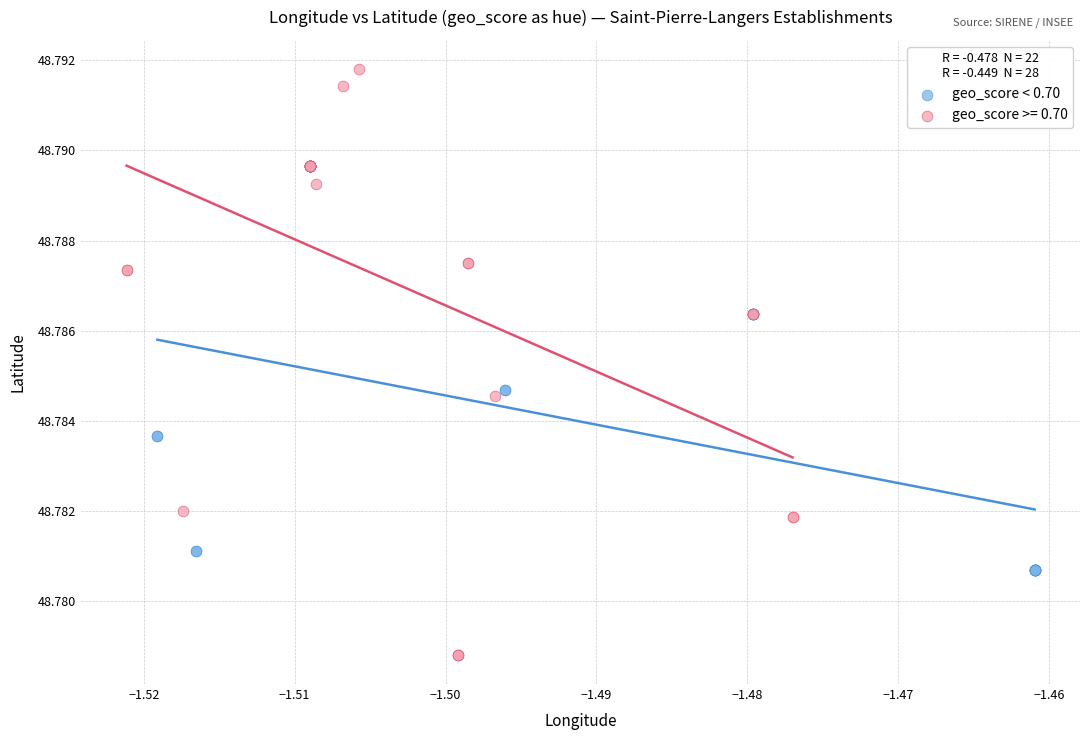

Which series has the largest Y range (max minus min)?

geo_score >= 0.70